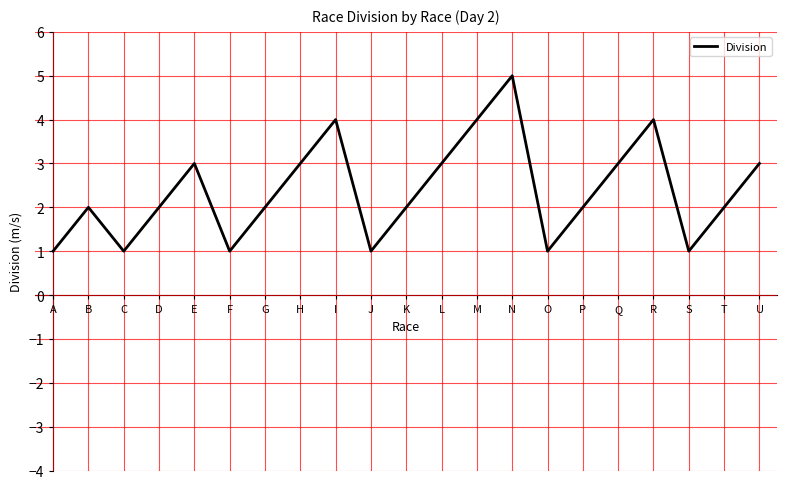

The chart shows a value of 2 at K. True or false?

True